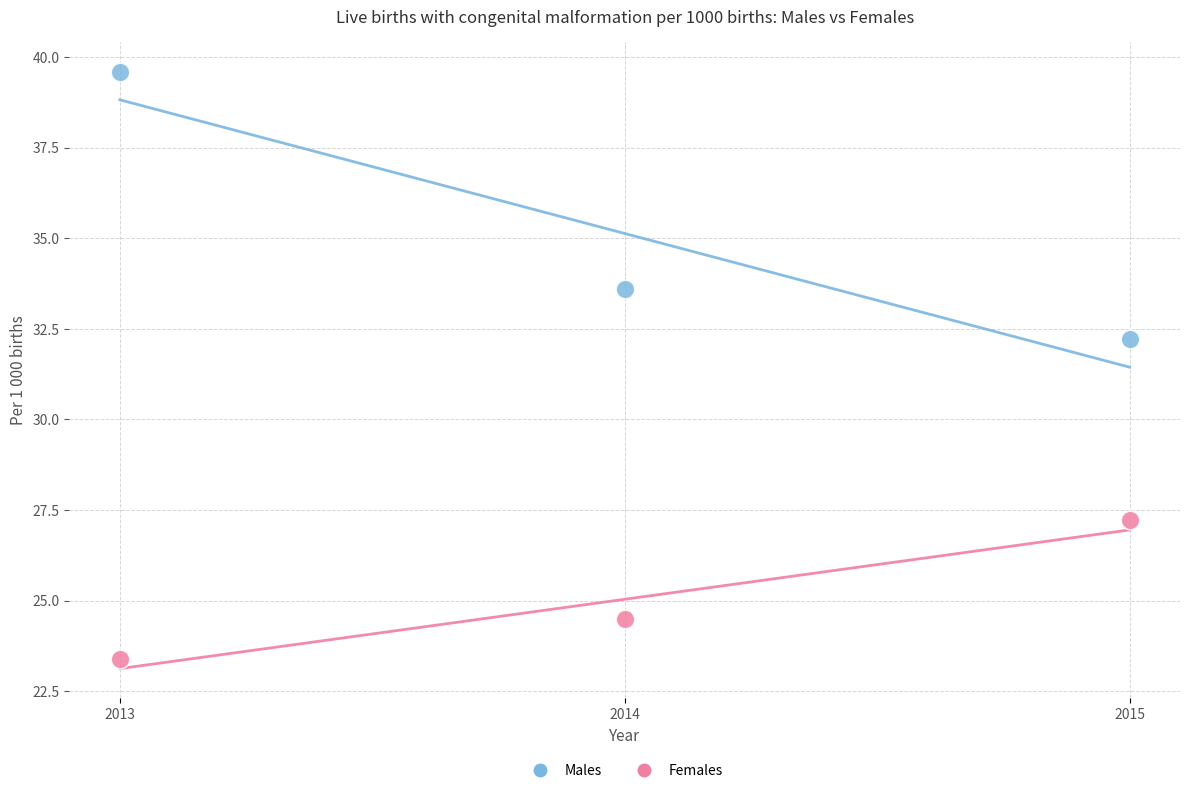

Which series contains the highest Y value?

Males